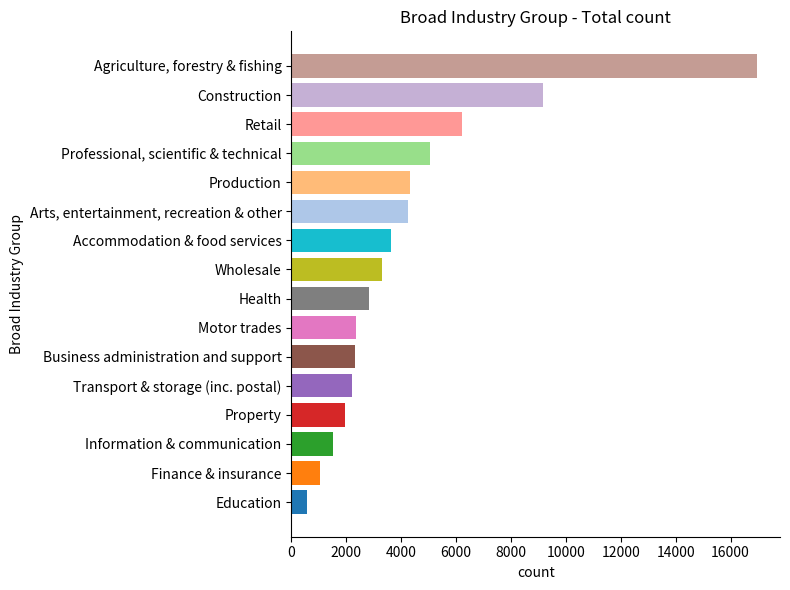

What value does the data have at Education, to the nearest 100?

600